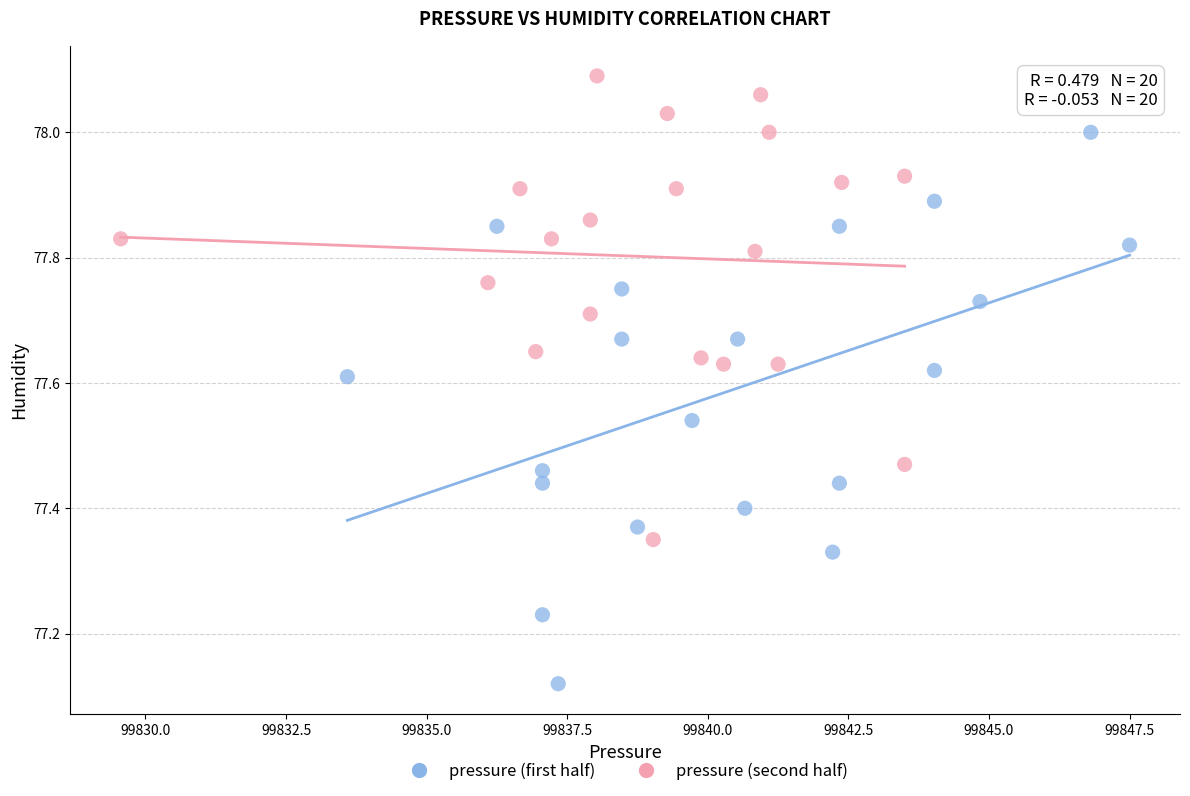

Which series has the largest Y range (max minus min)?

pressure (first half)